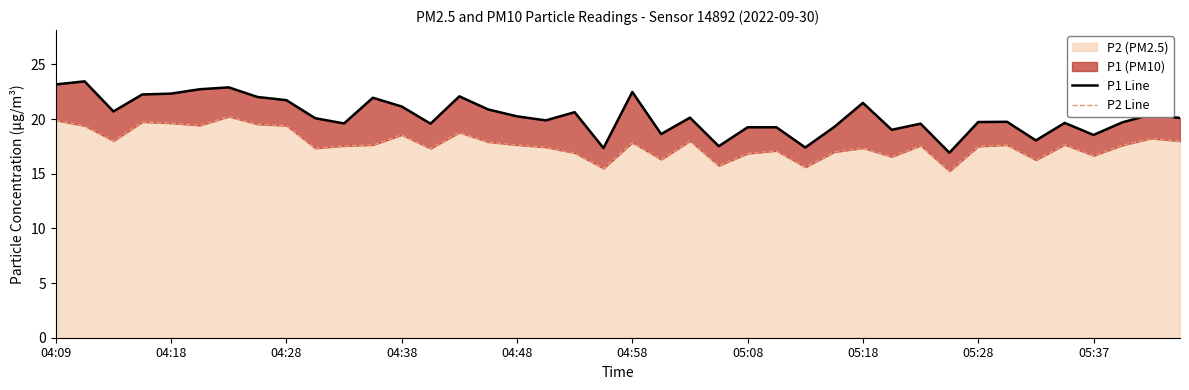

What is the maximum value shown in the chart?

23.4